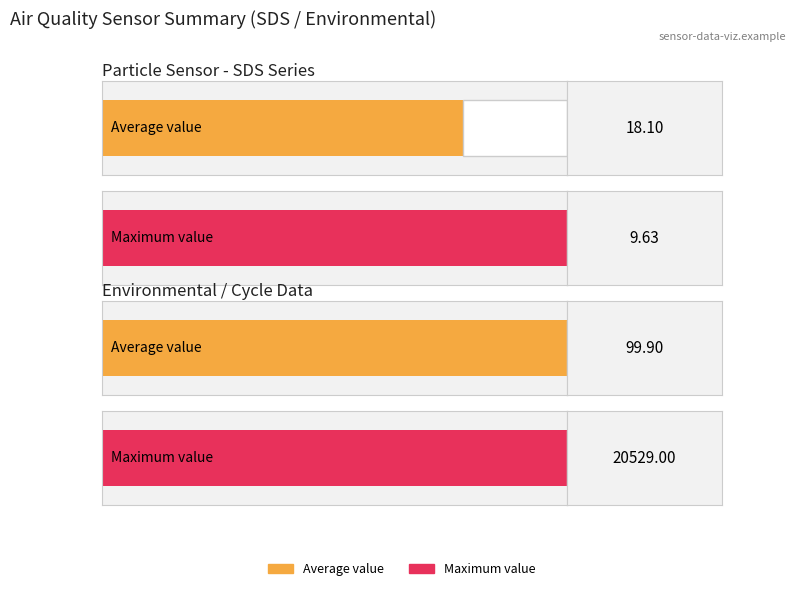

Which has a higher value, SDS_P1 or Samples?

Samples